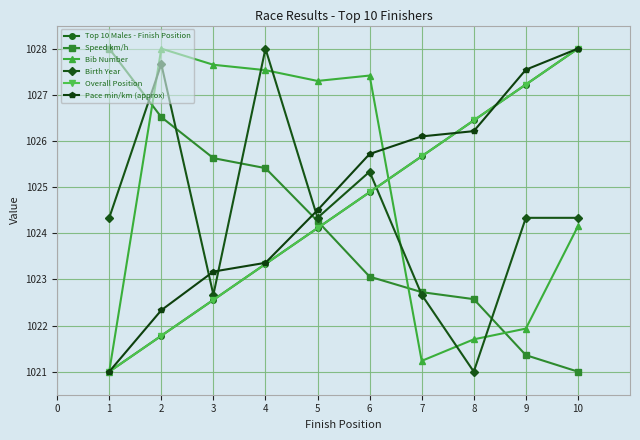

What is the sum of all Pace min/km (approx) values?

10247.9